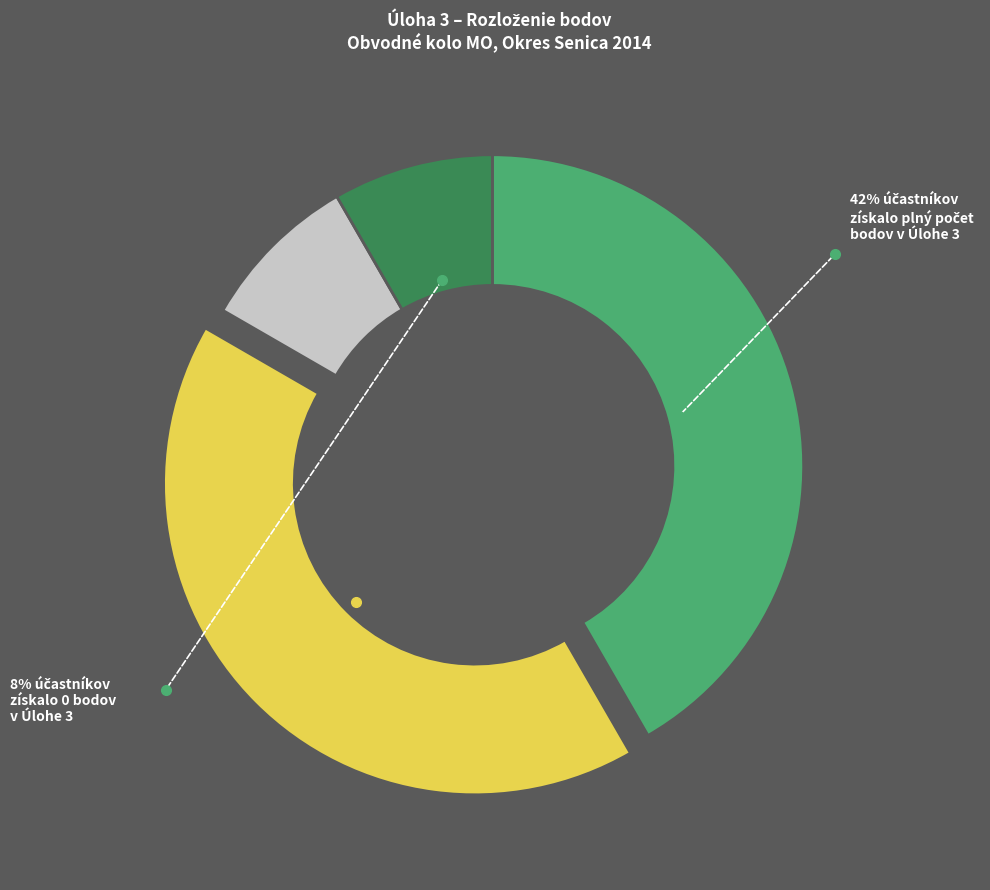

Is there any slice that represents more than half of the pie?

No